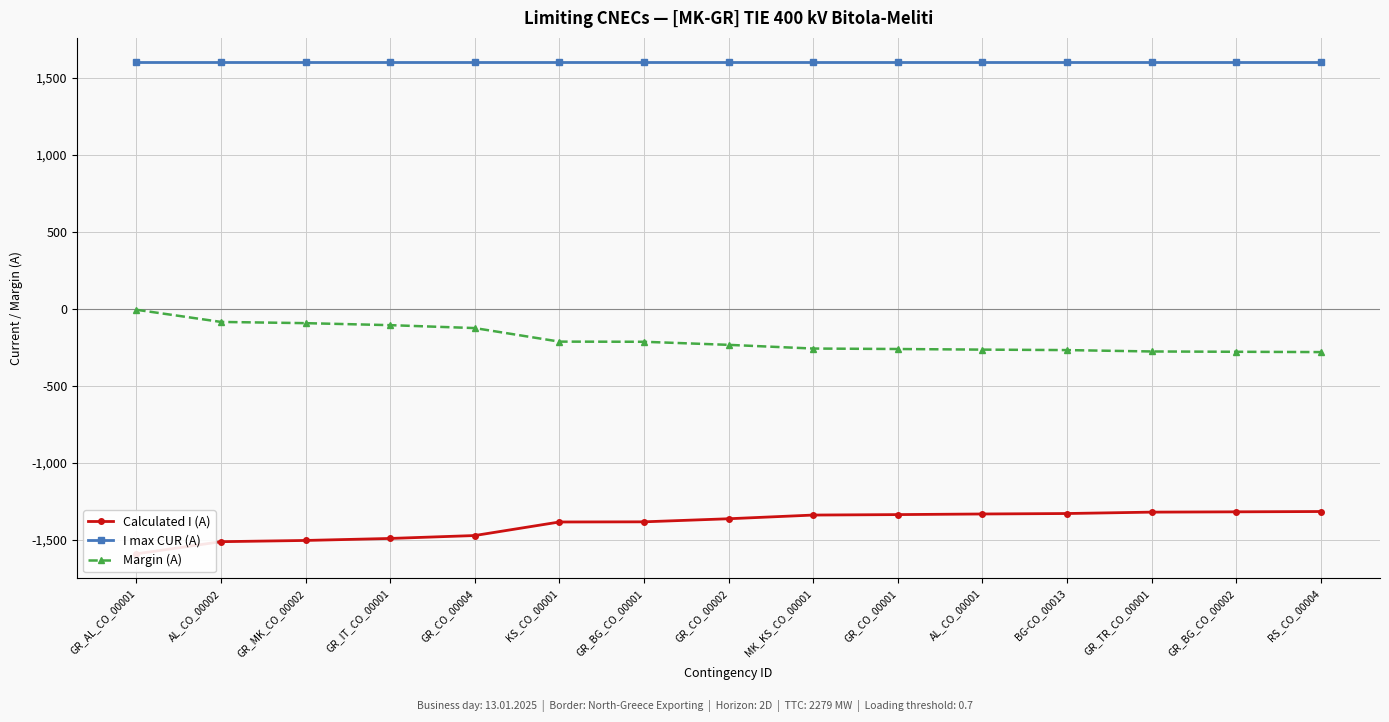

What value does the I max CUR (A) series have at GR_AL_CO_00001?

1600